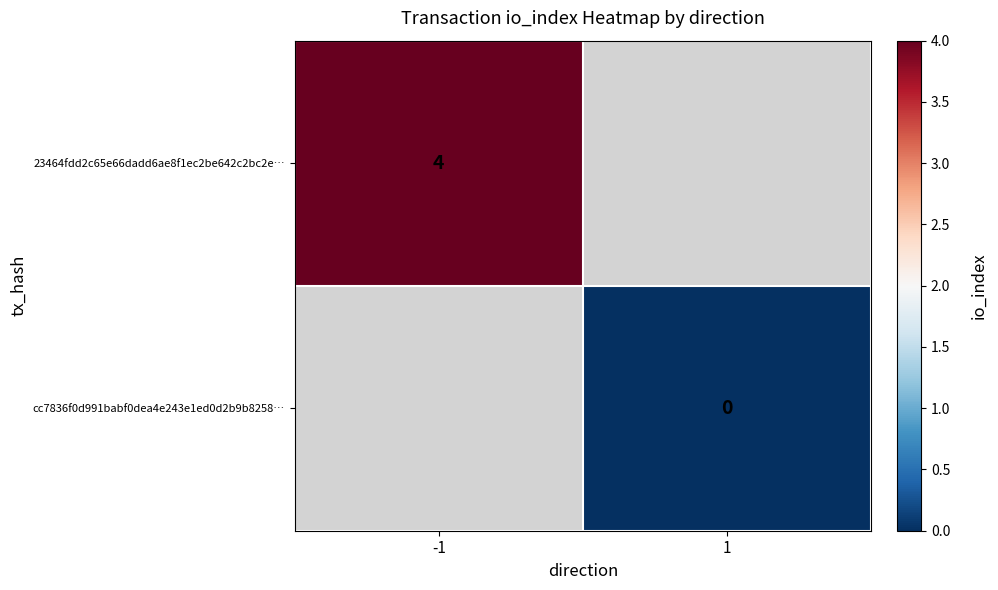

The value of 23464fdd2c65e66dadd6ae8f1ec2be642c2bc2e… at -1 is 1. True or false?

False